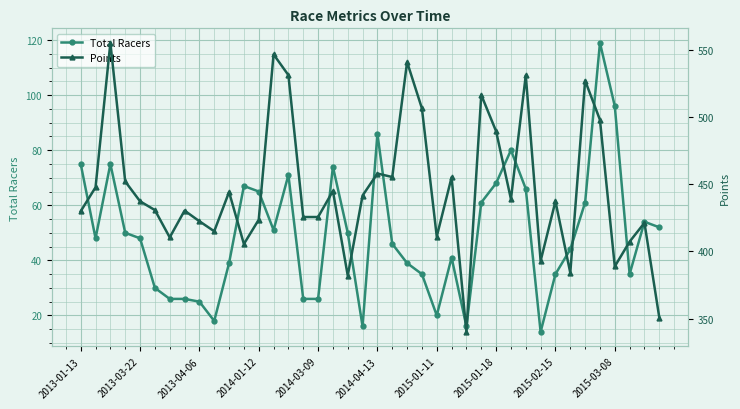

What is the difference between the Points values at 13 and 21?

91.3